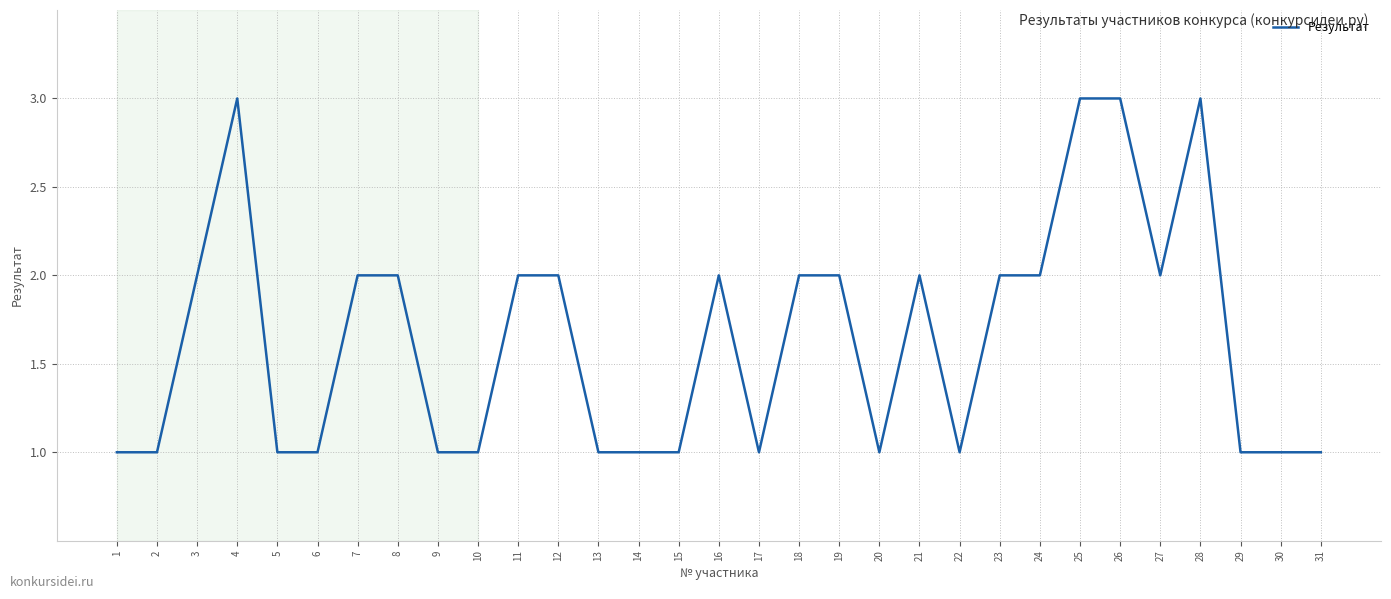

What is the difference between the values at 21 and 25?

1